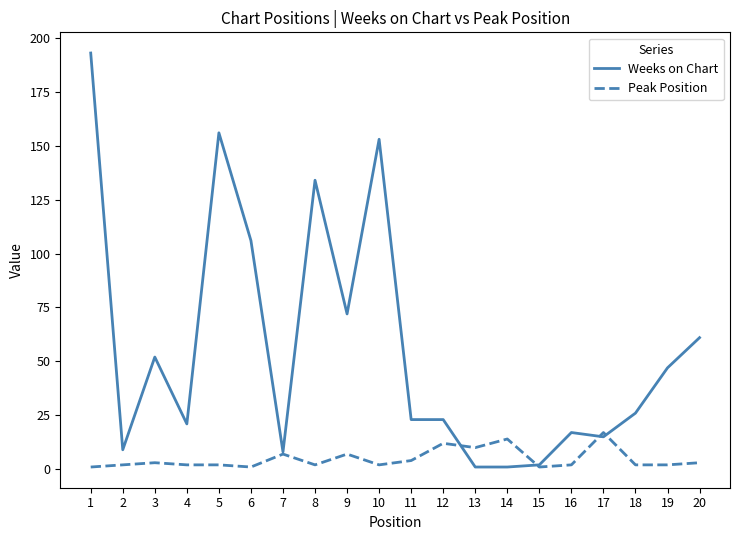

What is the sum of all Peak Position values?

96